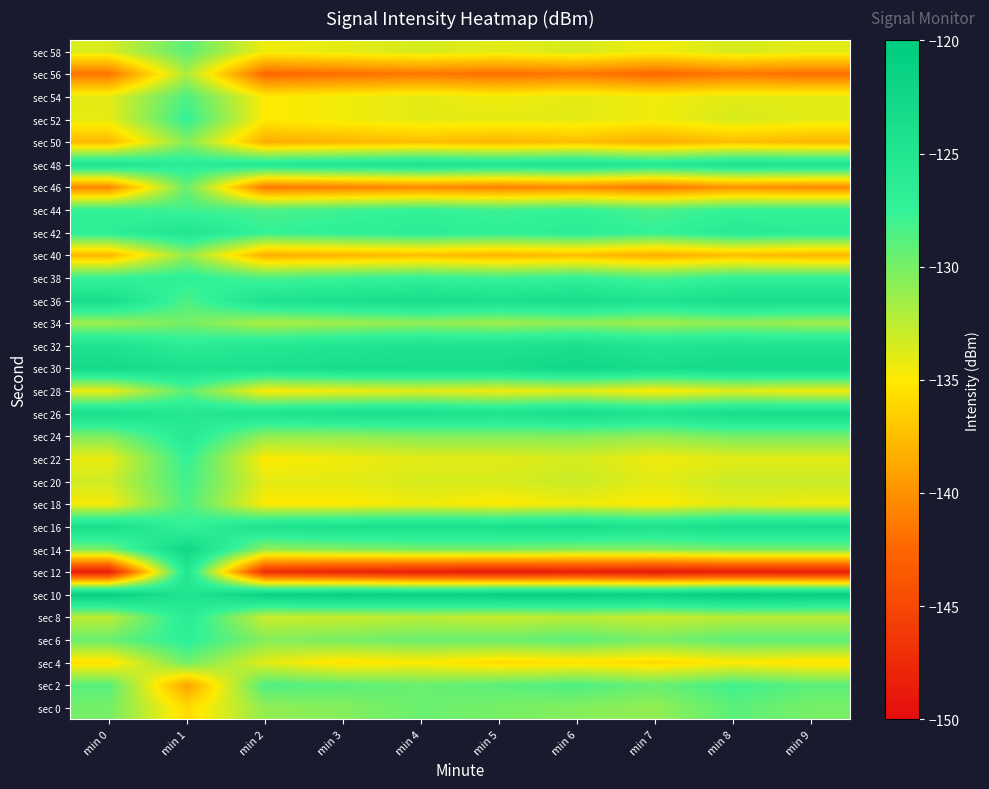

At which category is the sum across all series the highest?

min 1